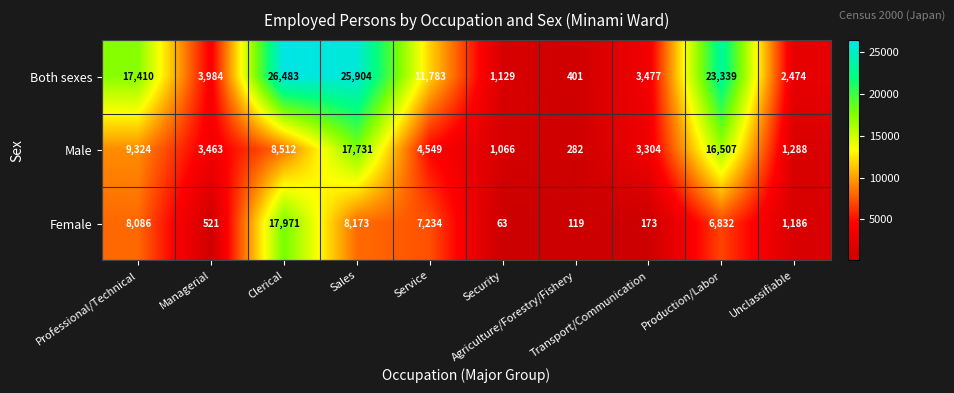

Rank the series by their average value, from highest to lowest.

Both sexes, Male, Female